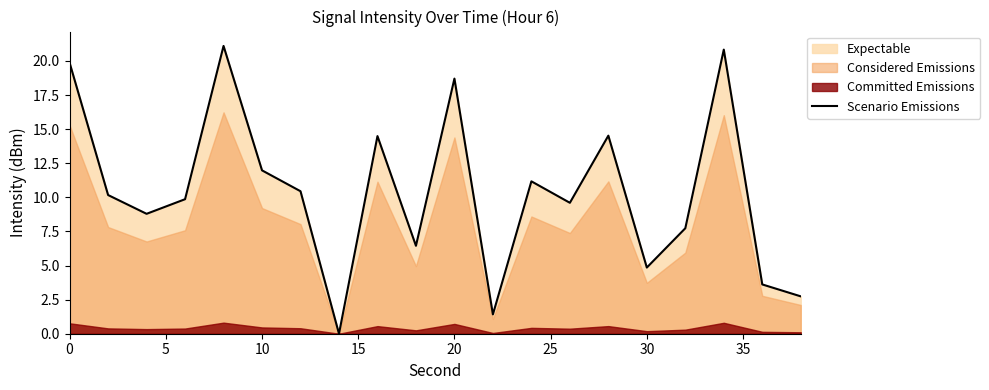

What is the sum of all values?

208.4